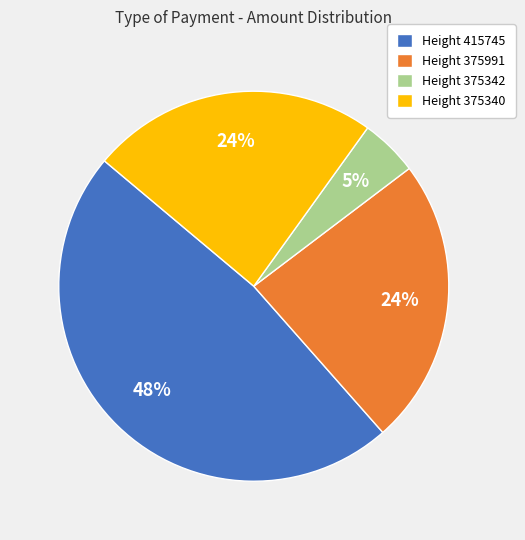

To the nearest percent, what percentage of the pie is Height 375991?

24%